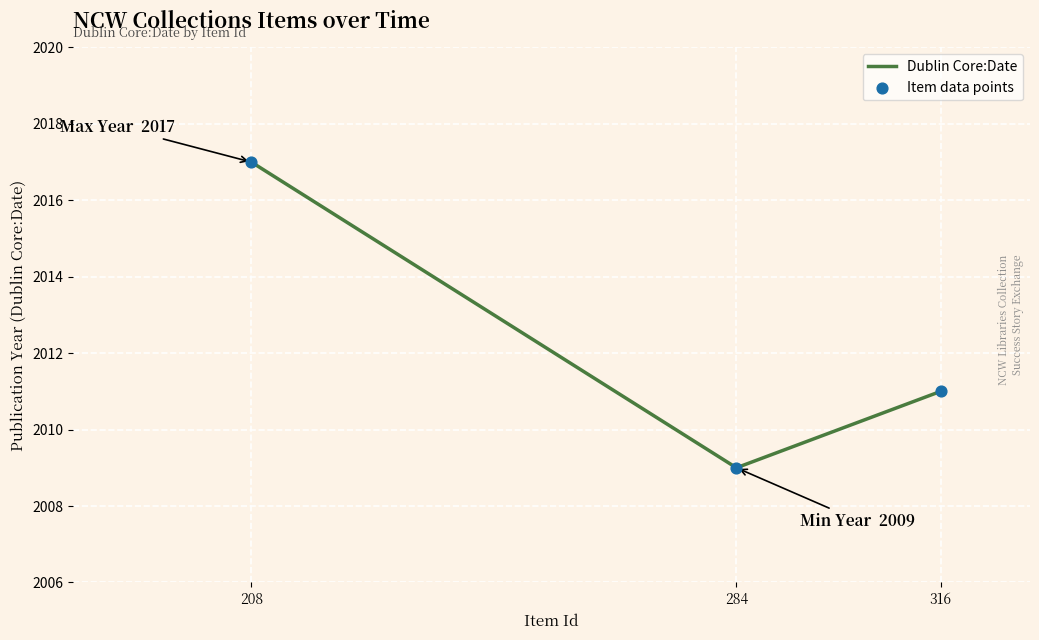

Between 284 and 316, which is larger?

316